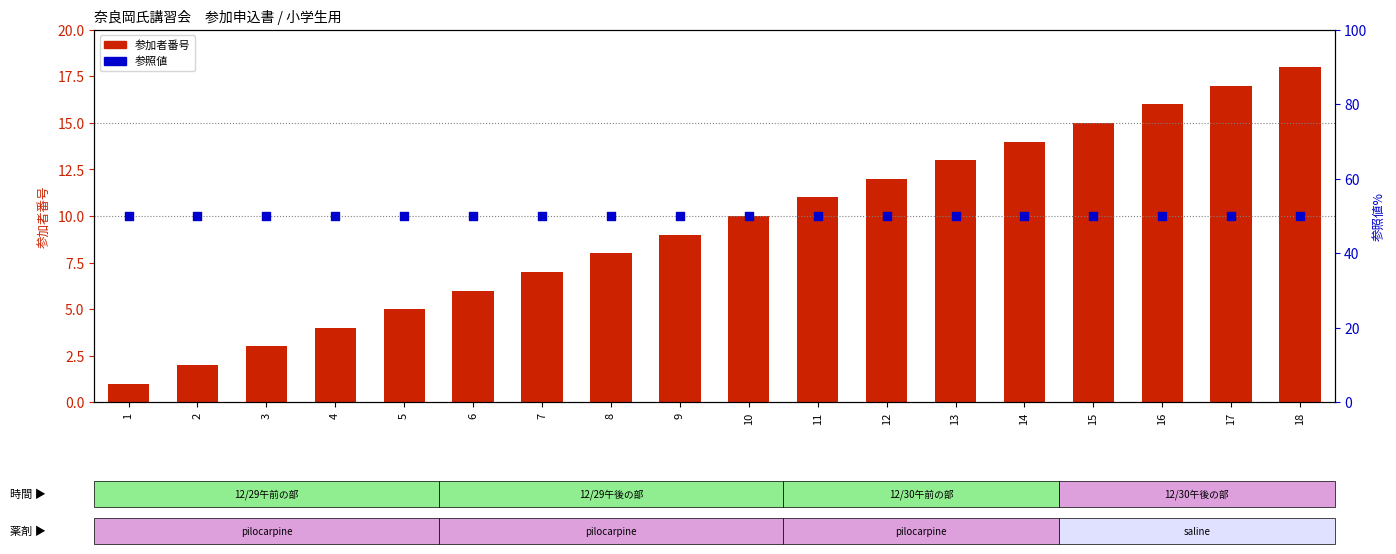

Which series reaches the maximum Y coordinate?

参照値 (午後)